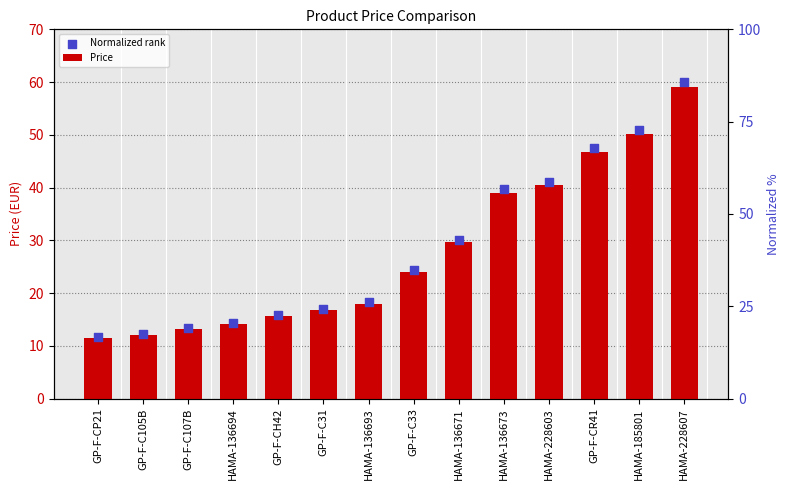

What are all the series names shown in the legend?

Price, Normalized rank